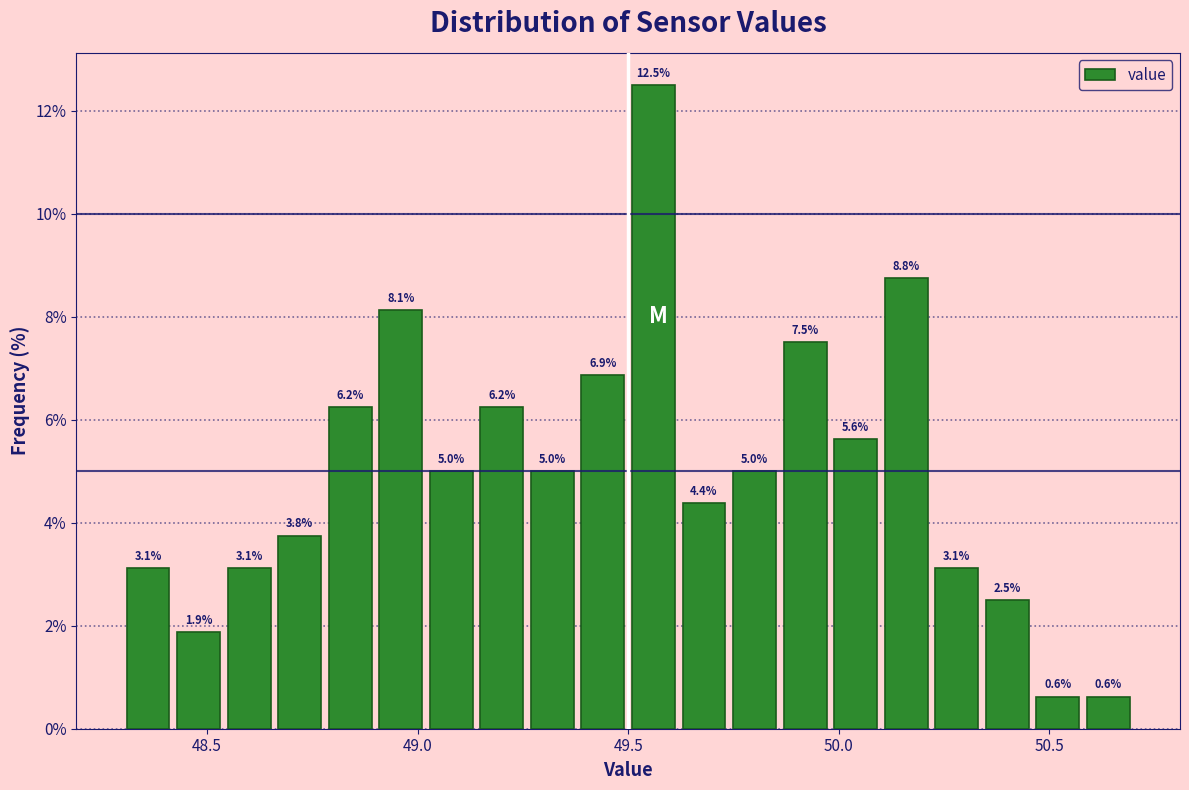

Around what value on the x-axis is the tallest bar? Give the approximate position of its centre, as read against the axis.

49.55